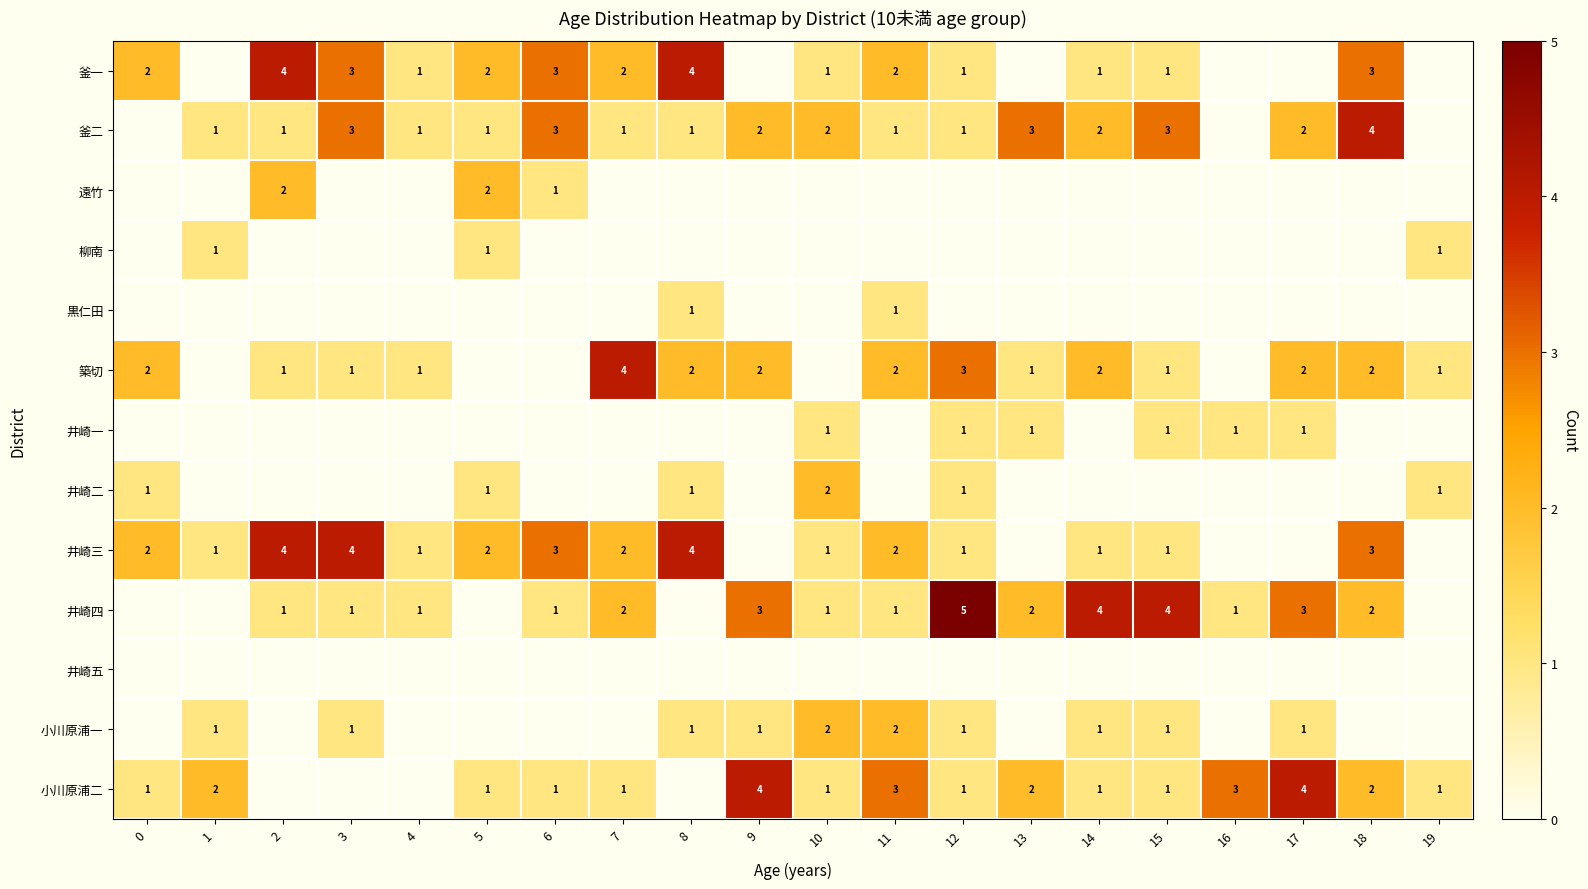

What is the sum of the 釜一 values at 5 and 15?

3